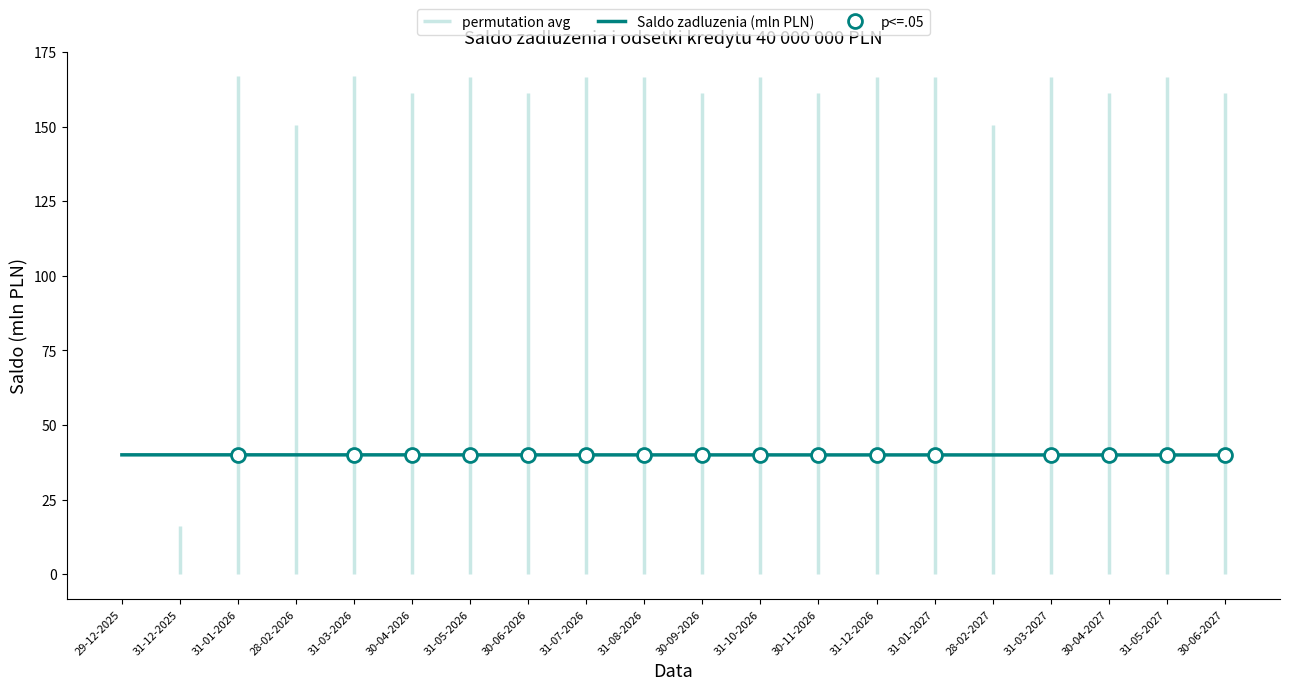

What is the label of the 19th point from the right?

31-12-2025